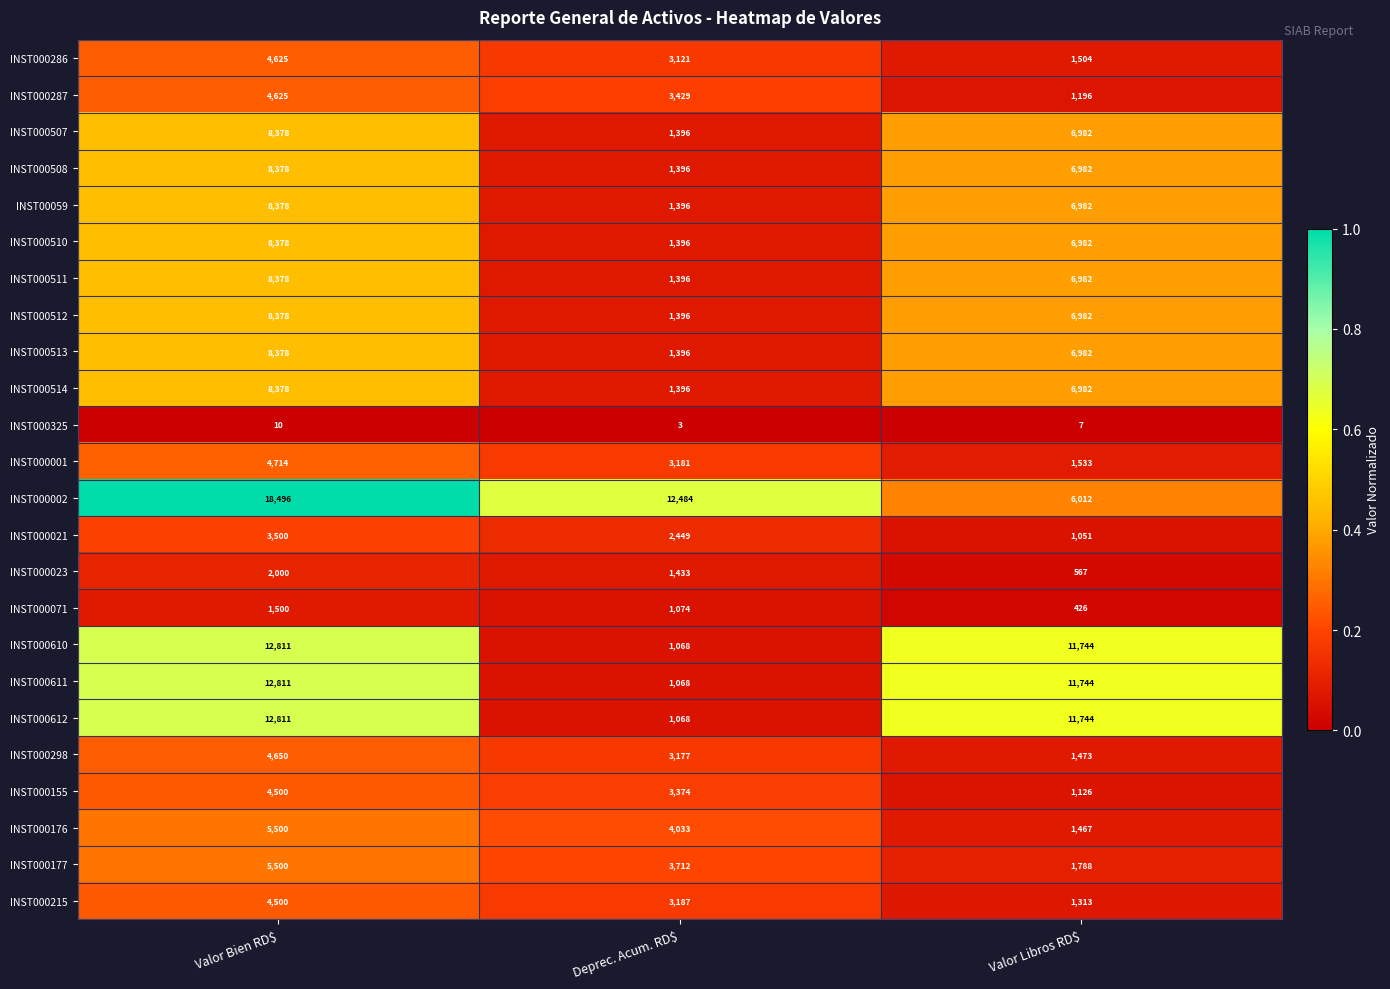

How many INST000513 values are between 1396 and 8378?

3